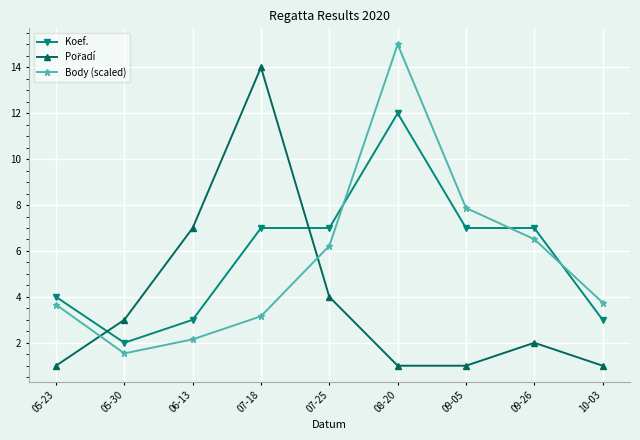

Which series has the widest spread of values?

Body (scaled)